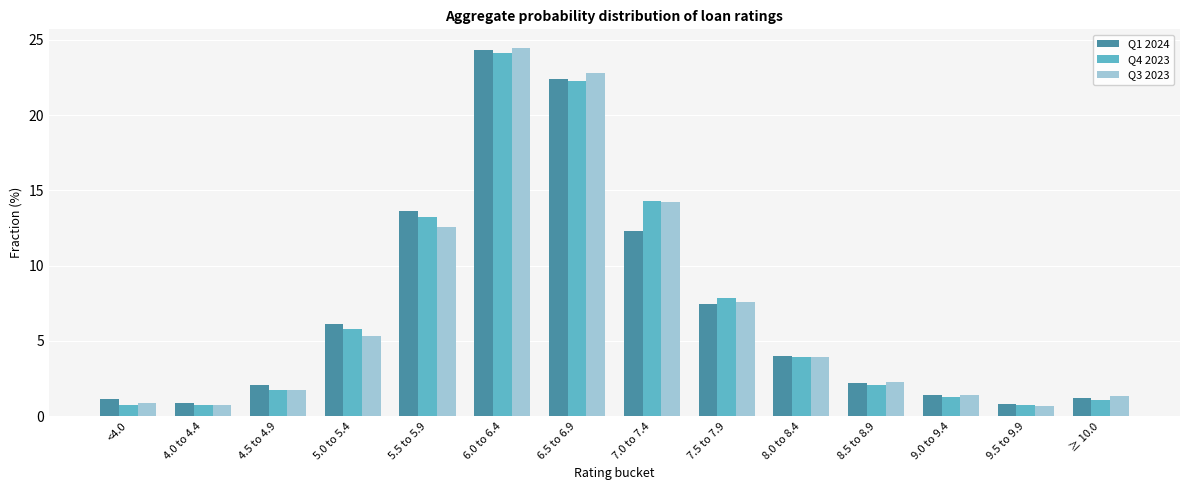

What is the difference between the second highest and second lowest values in the Q3 2023 series?

22.1